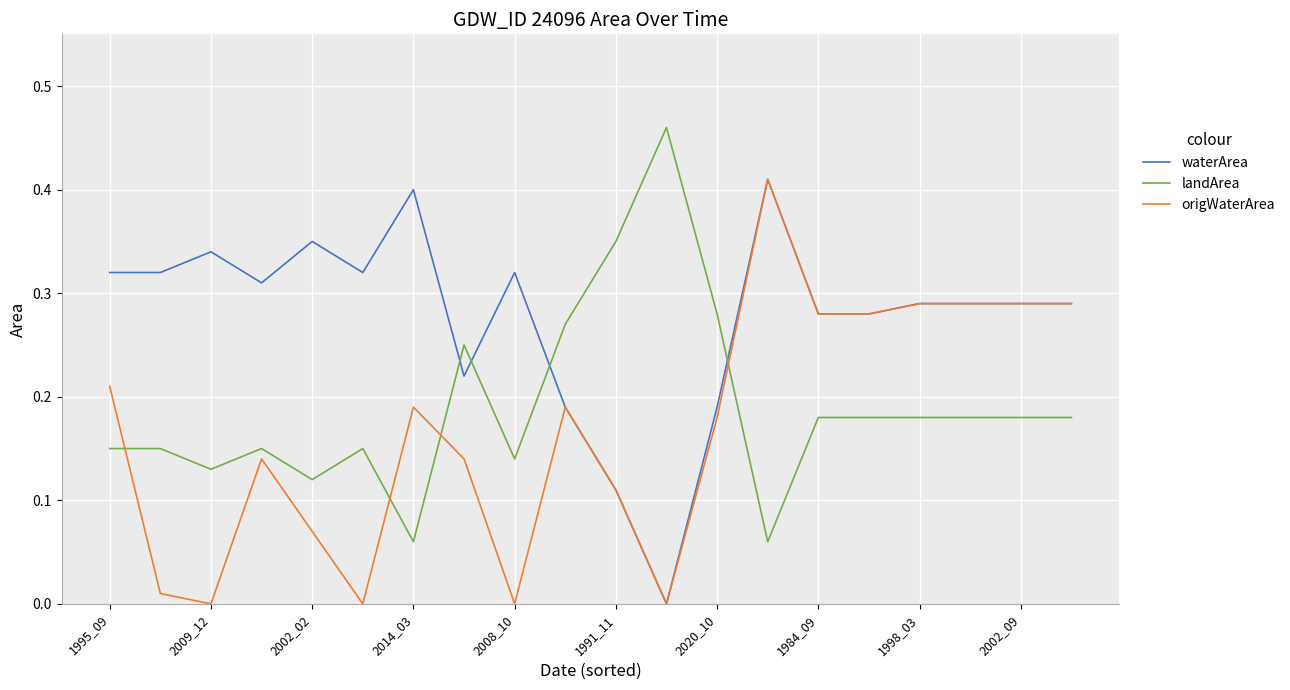

Which series has the largest total across all categories?

waterArea